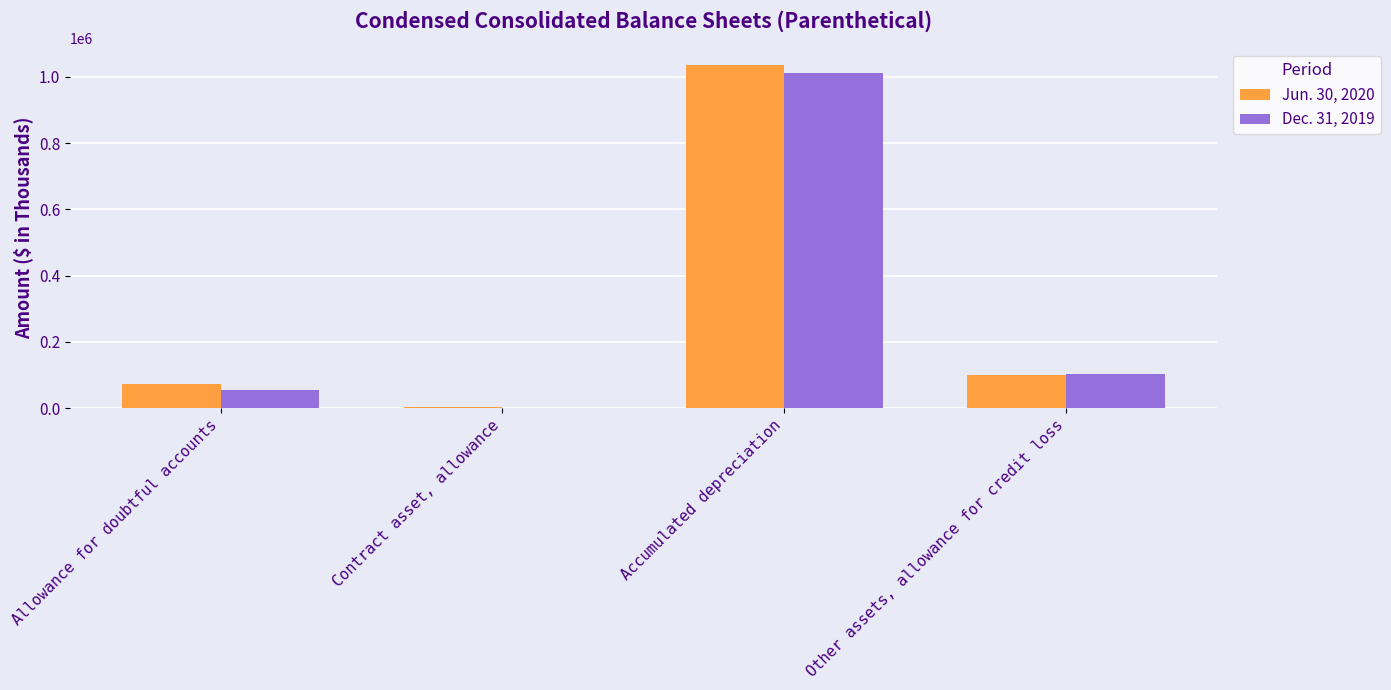

What is the total value across all series at Allowance for doubtful accounts?

125496